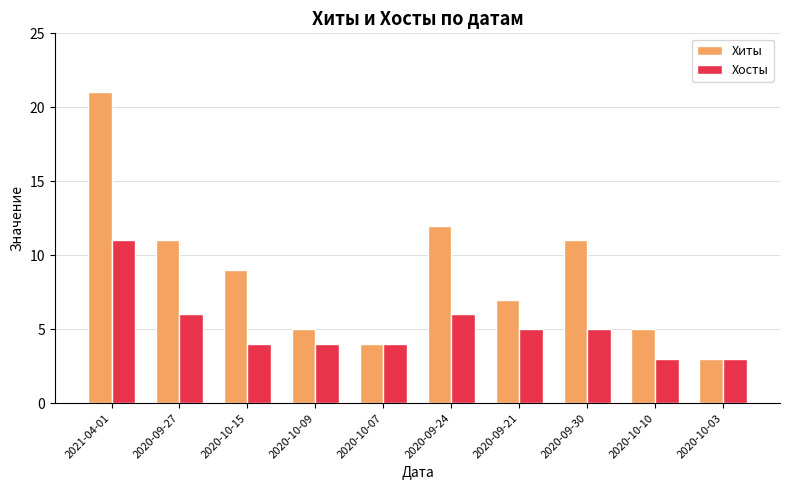

Rank the series at 2020-09-30 from highest to lowest value.

Хиты, Хосты